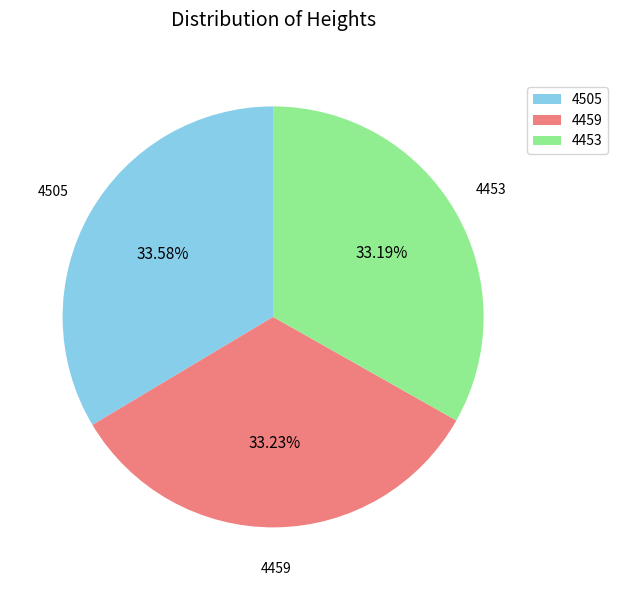

Approximately how many times larger is the value at 4459 compared to 4505?

1.0